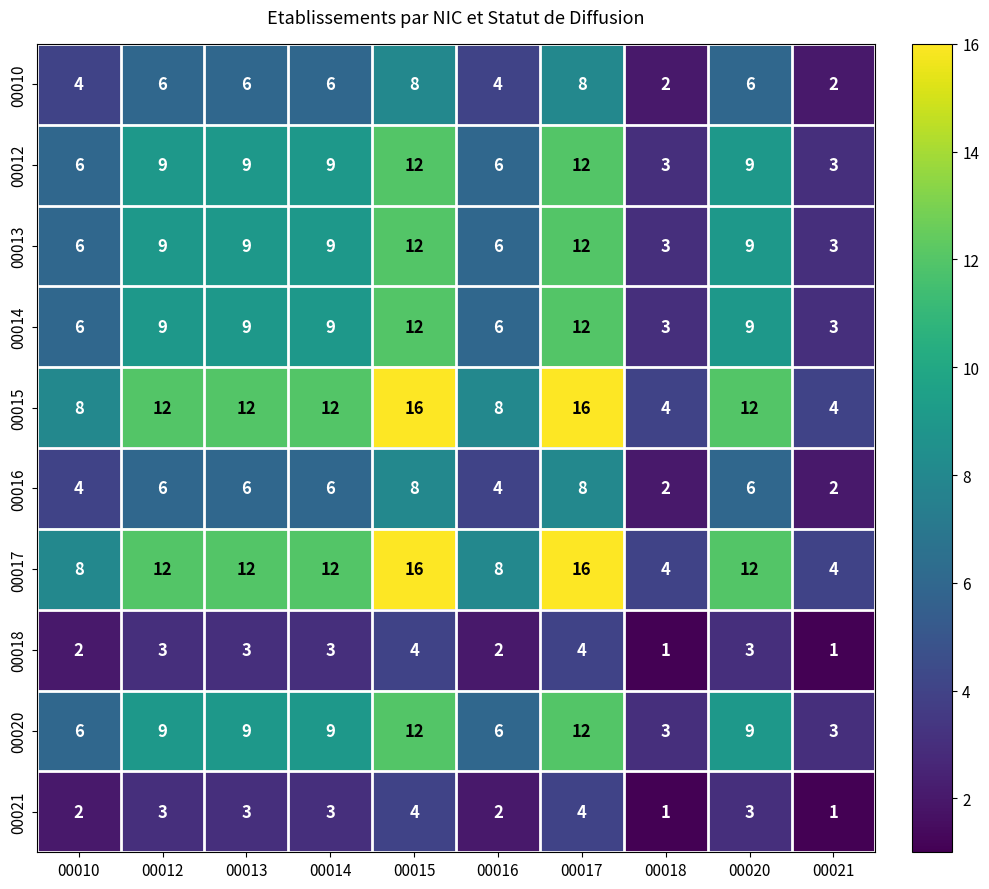

How many 00020 values are between 6 and 9?

6